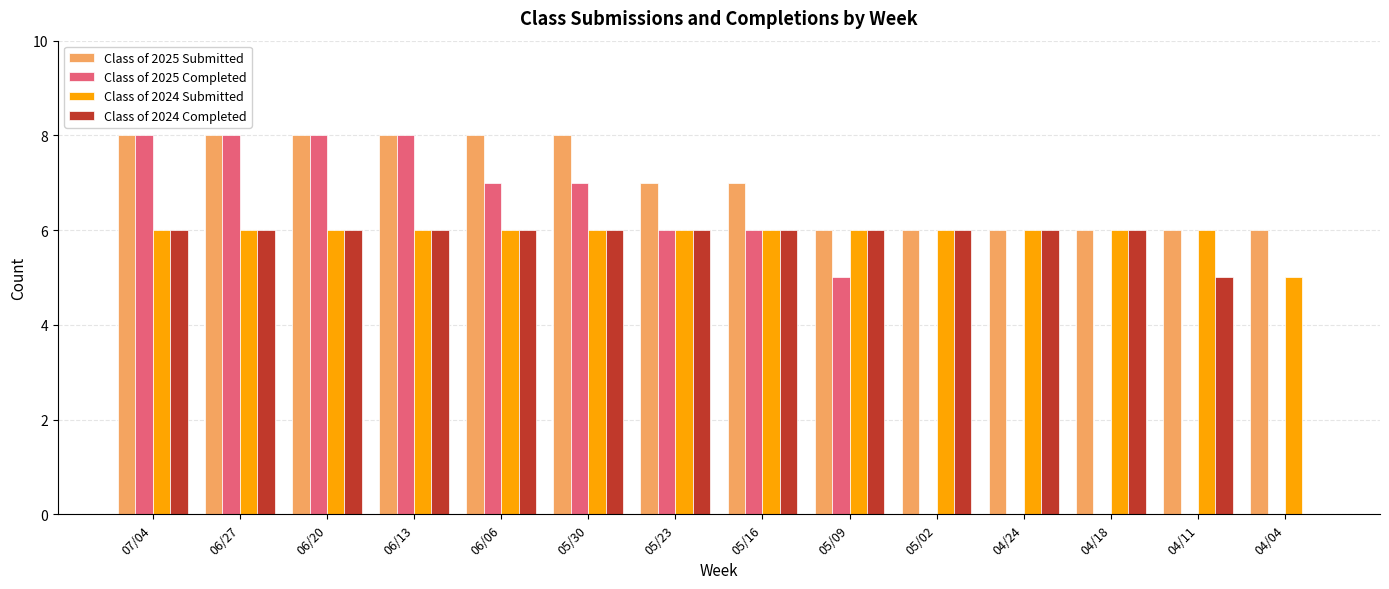

Between 06/13 and 06/06, which series saw the biggest shift?

Class of 2025 Completed